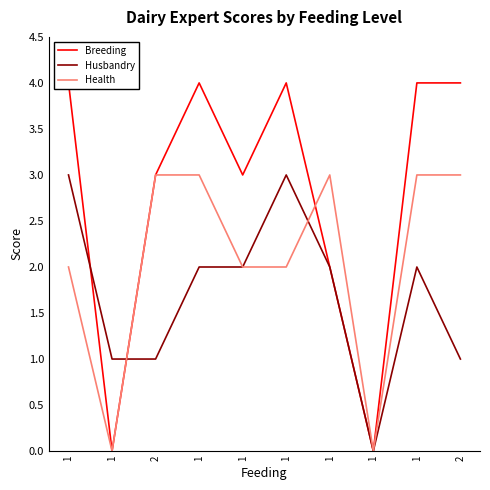

What is the difference between the maximum and minimum values in the Breeding series?

4